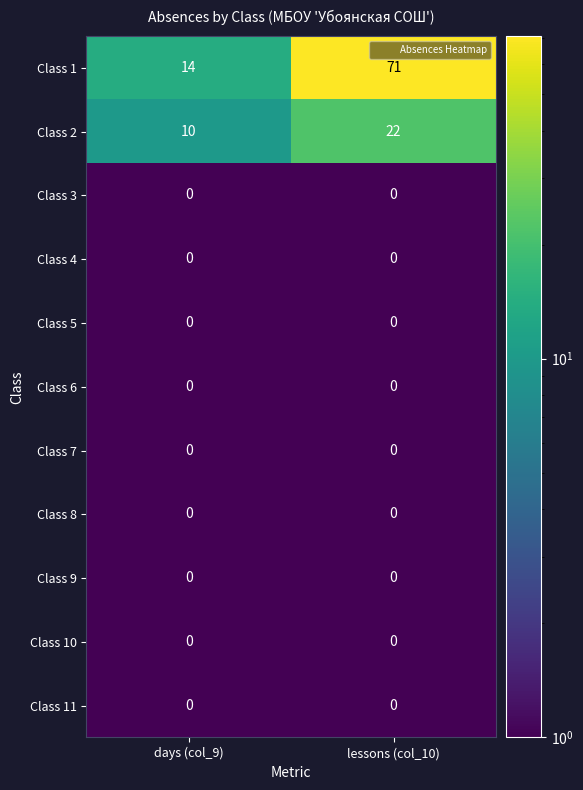

The Class 1 series shows 24 at lessons (col_10). True or false?

False